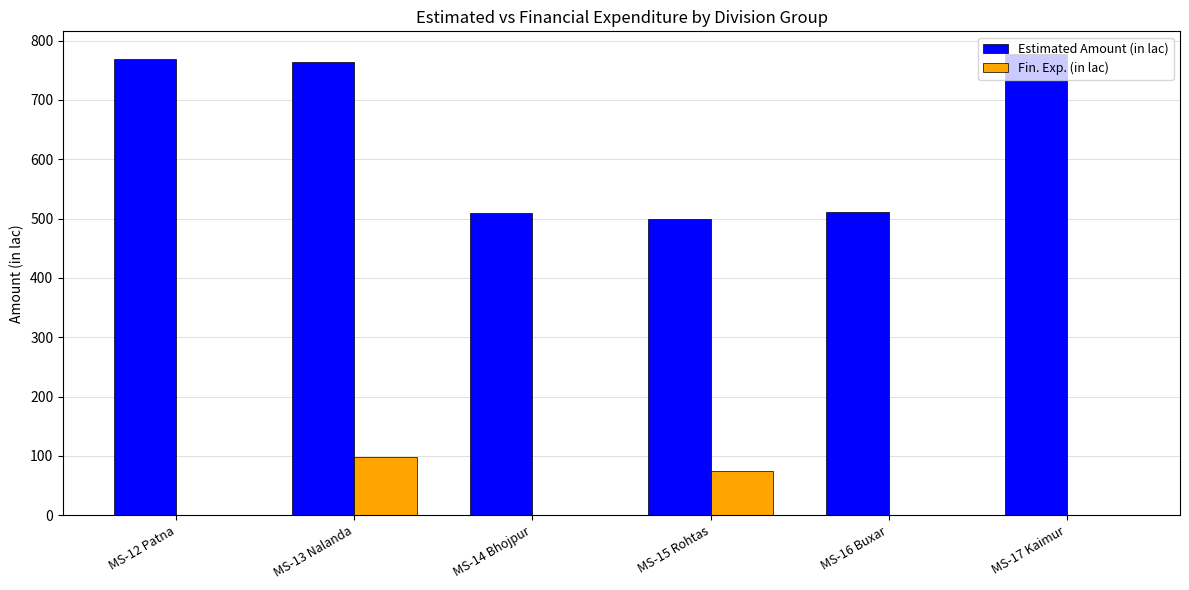

What are all the series names shown in the legend?

Estimated Amount (in lac), Fin. Exp. (in lac)